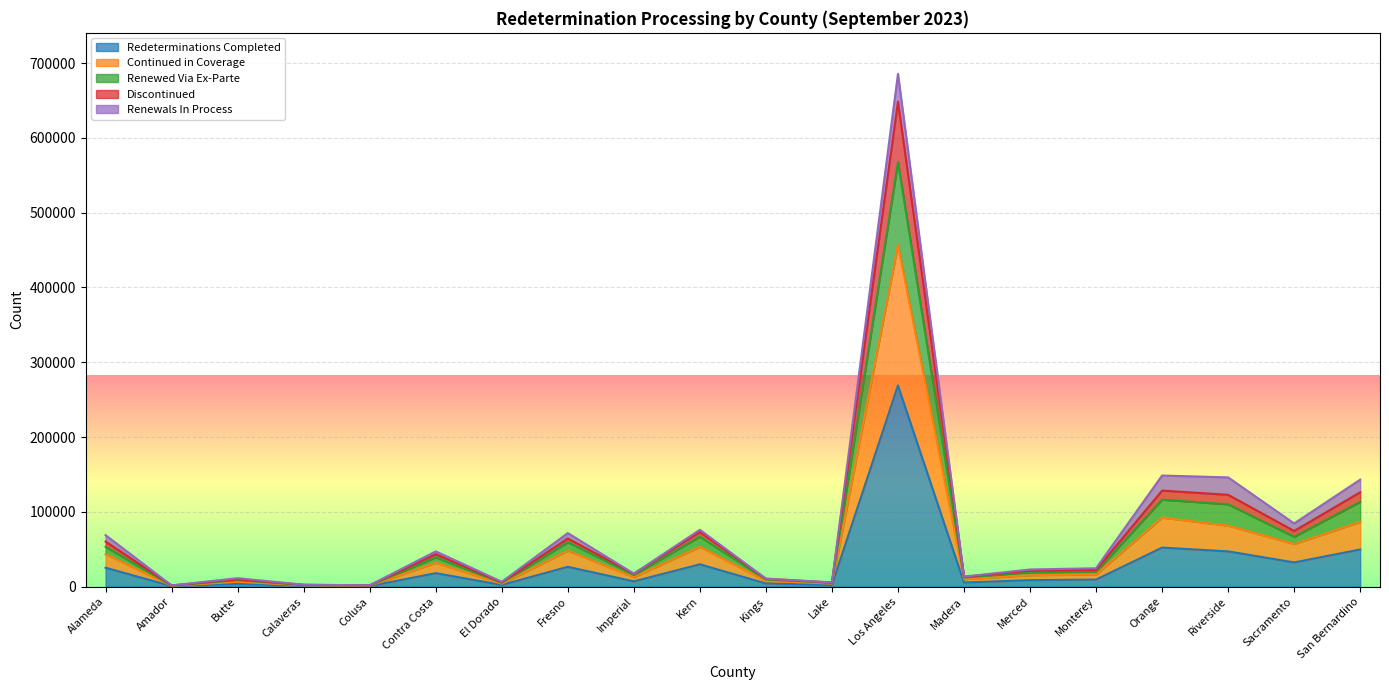

How many interior local peaks does the Discontinued series have?

6